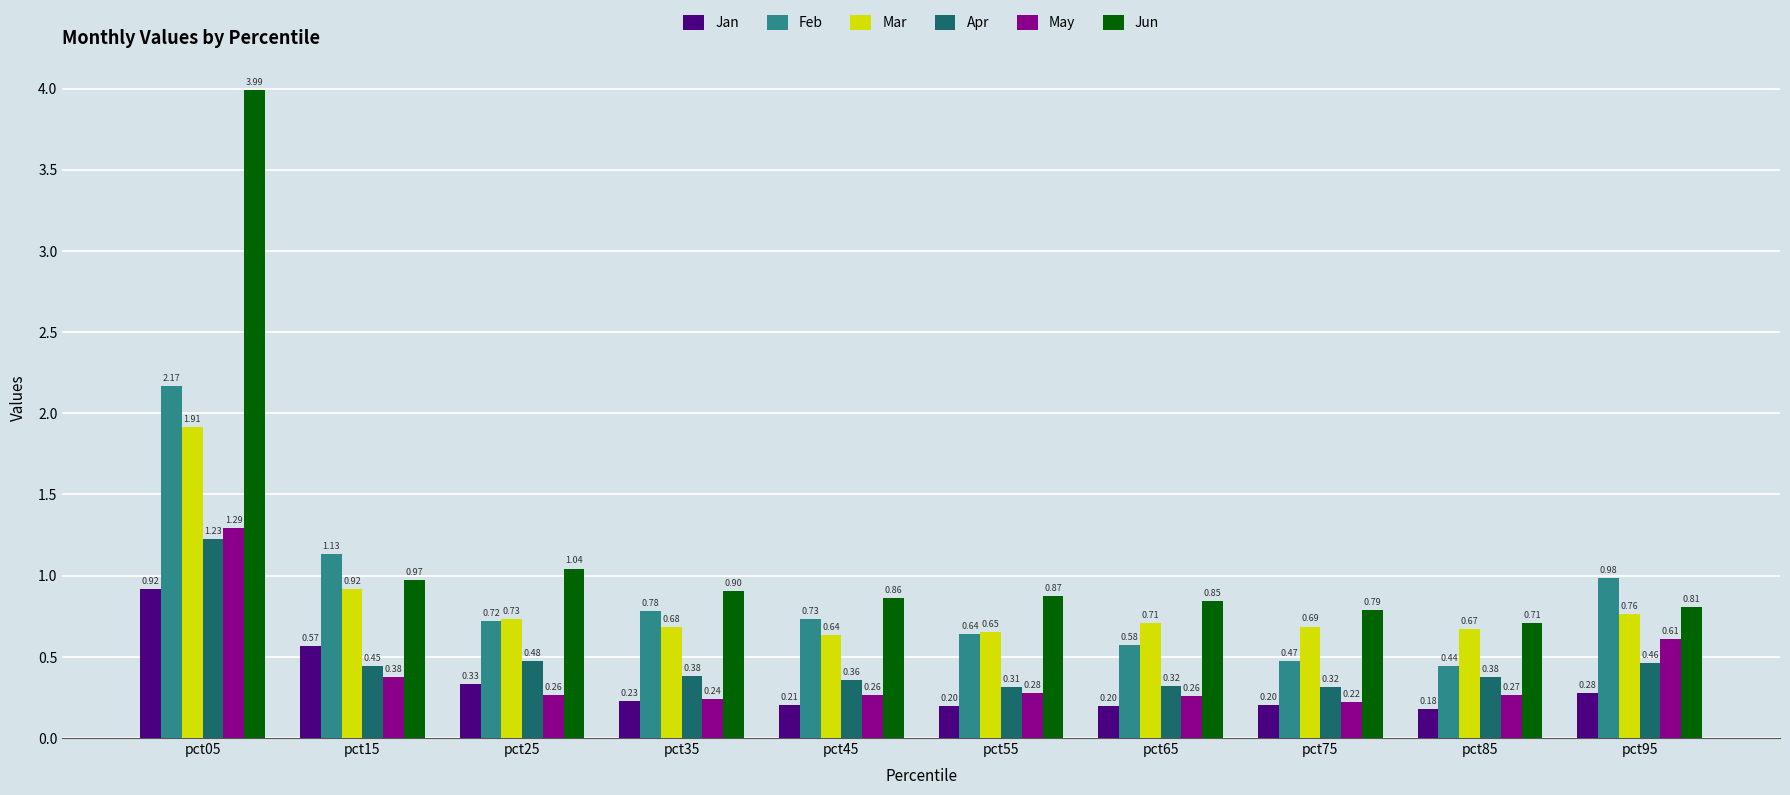

Does the chart contain any negative values?

No